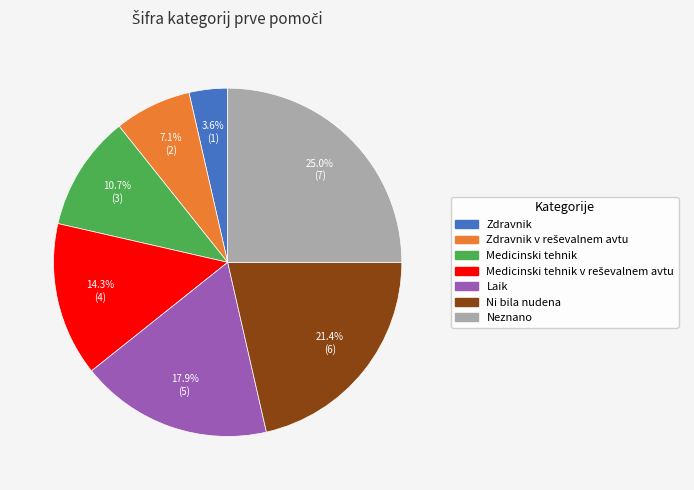

Is there a majority slice in this chart?

No